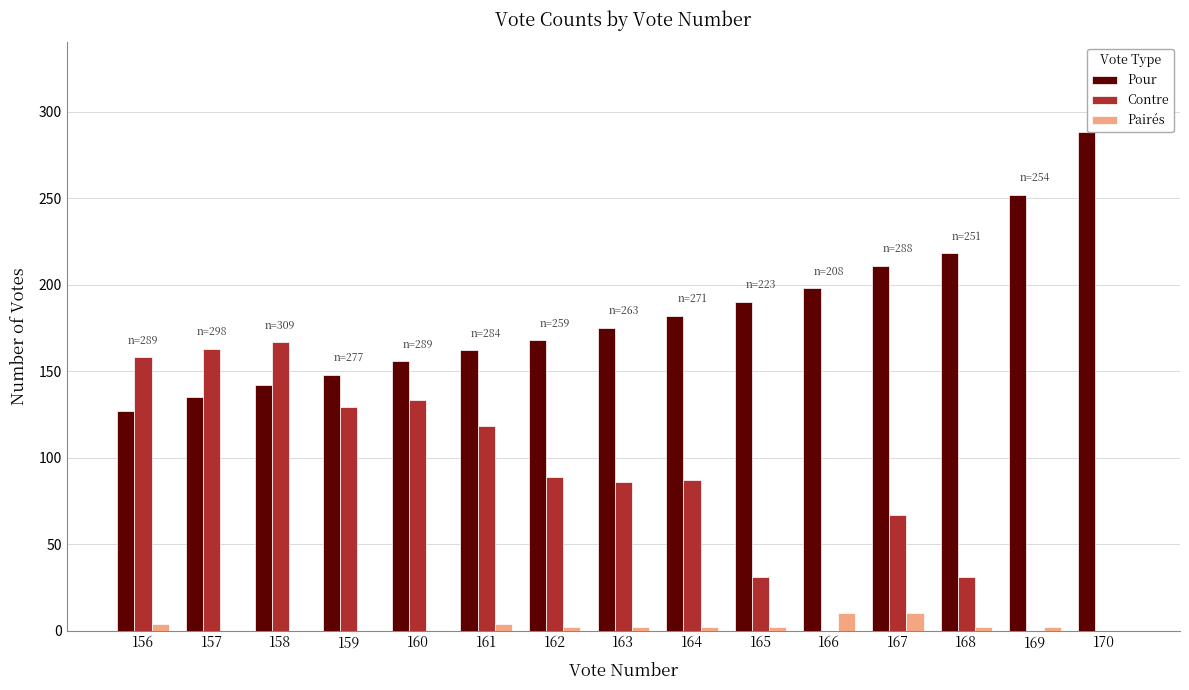

Is it true that Contre equals 133 at 160?

True